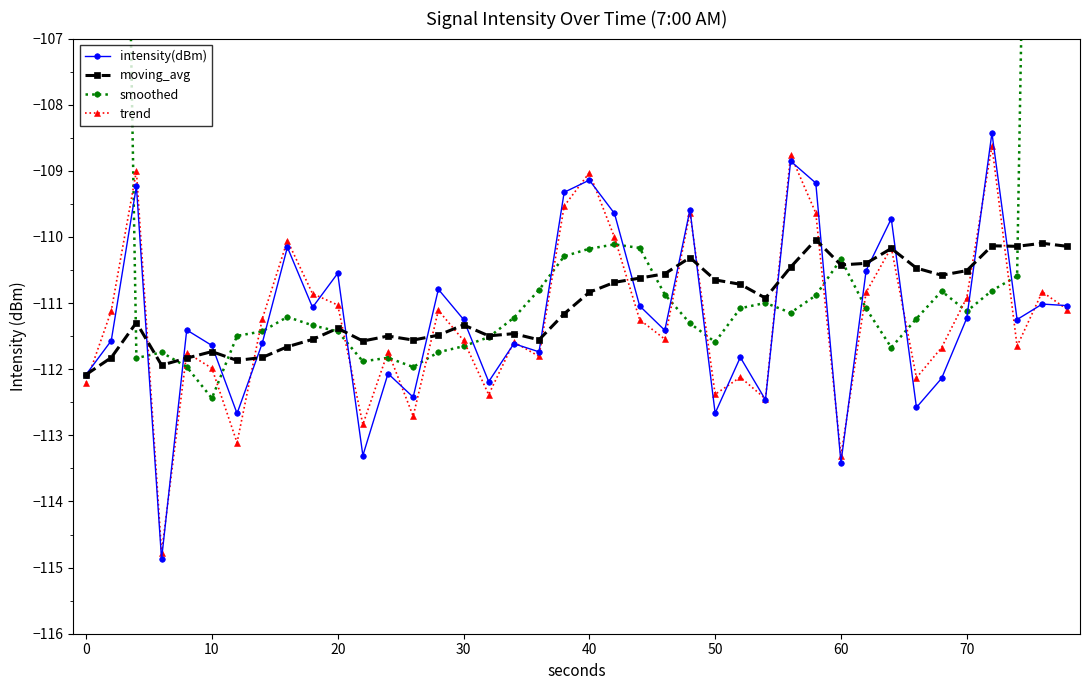

Which series ends up on top after the final intersection of trend and intensity(dBm)?

intensity(dBm)